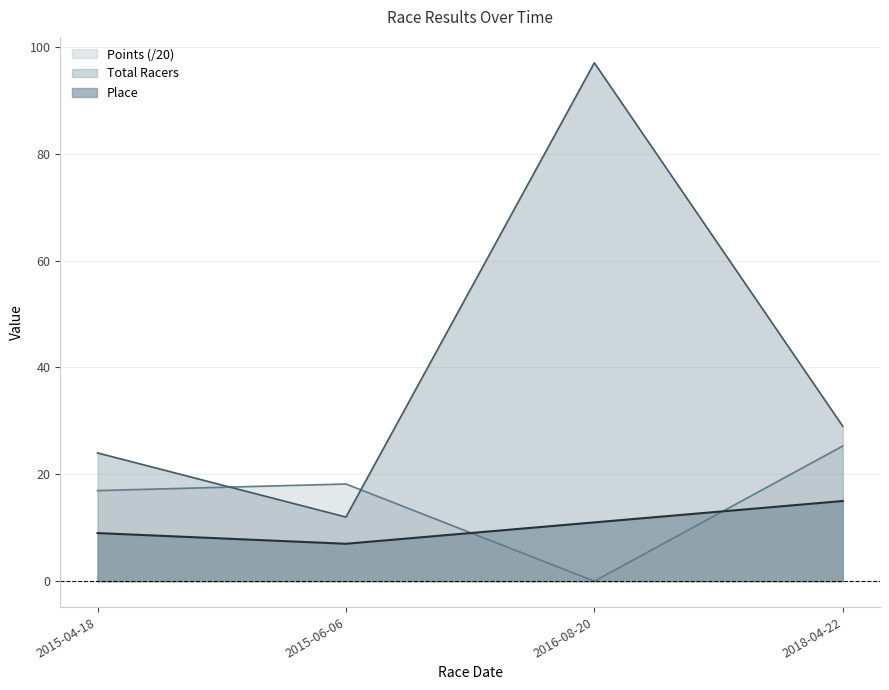

What position from the right is 2016-08-20?

2